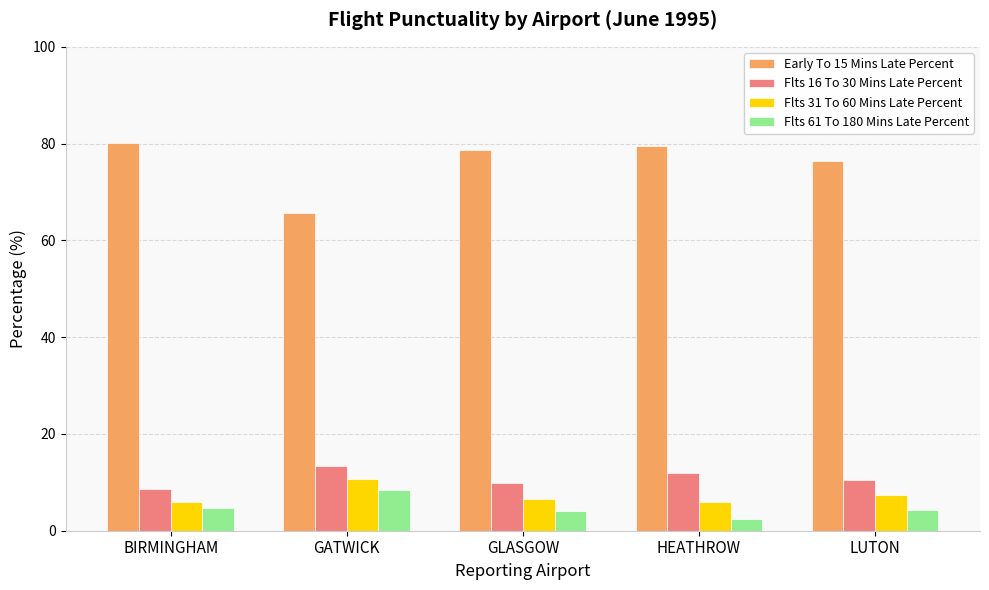

How many data points in Early To 15 Mins Late Percent are above 78?

3